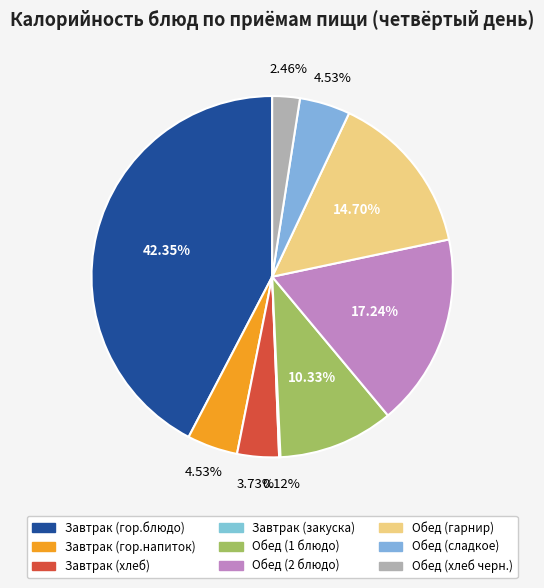

Approximately how many times larger is the value at Обед (гарнир) compared to Обед (хлеб черн.)?

6.0